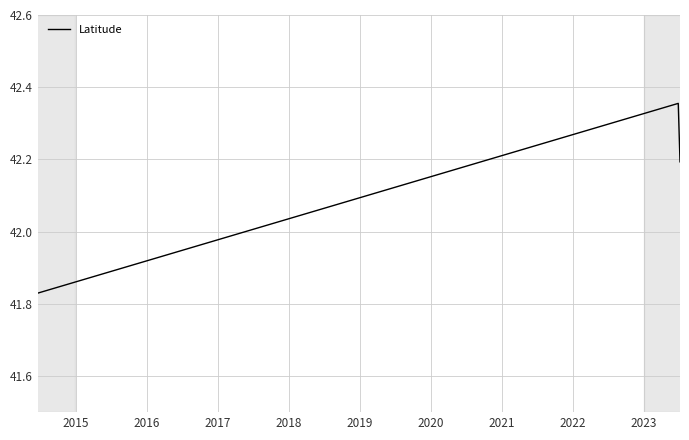

What is the average value?

42.1